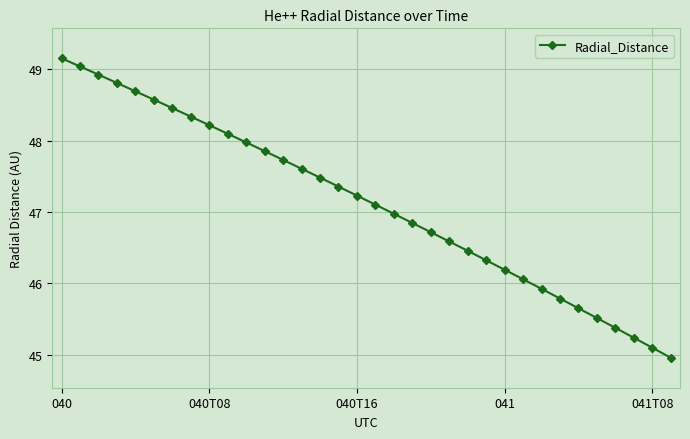

What is the value of the 26th point from the left?

46.1